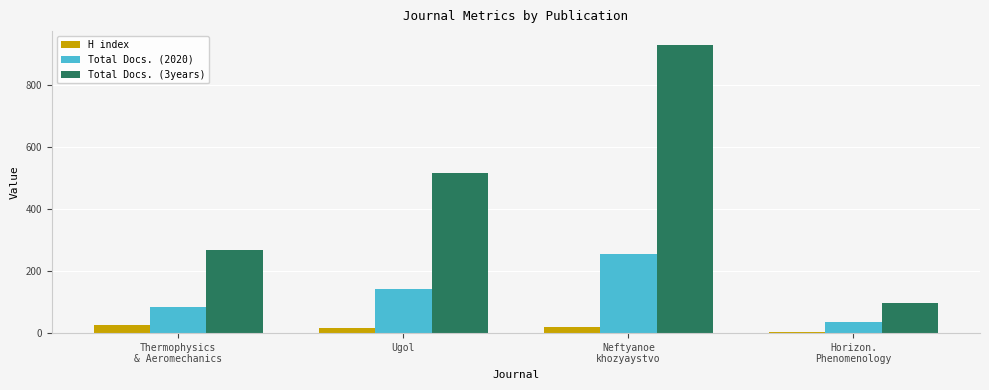

List the series in order of their peak value, lowest first.

H index, Total Docs. (2020), Total Docs. (3years)